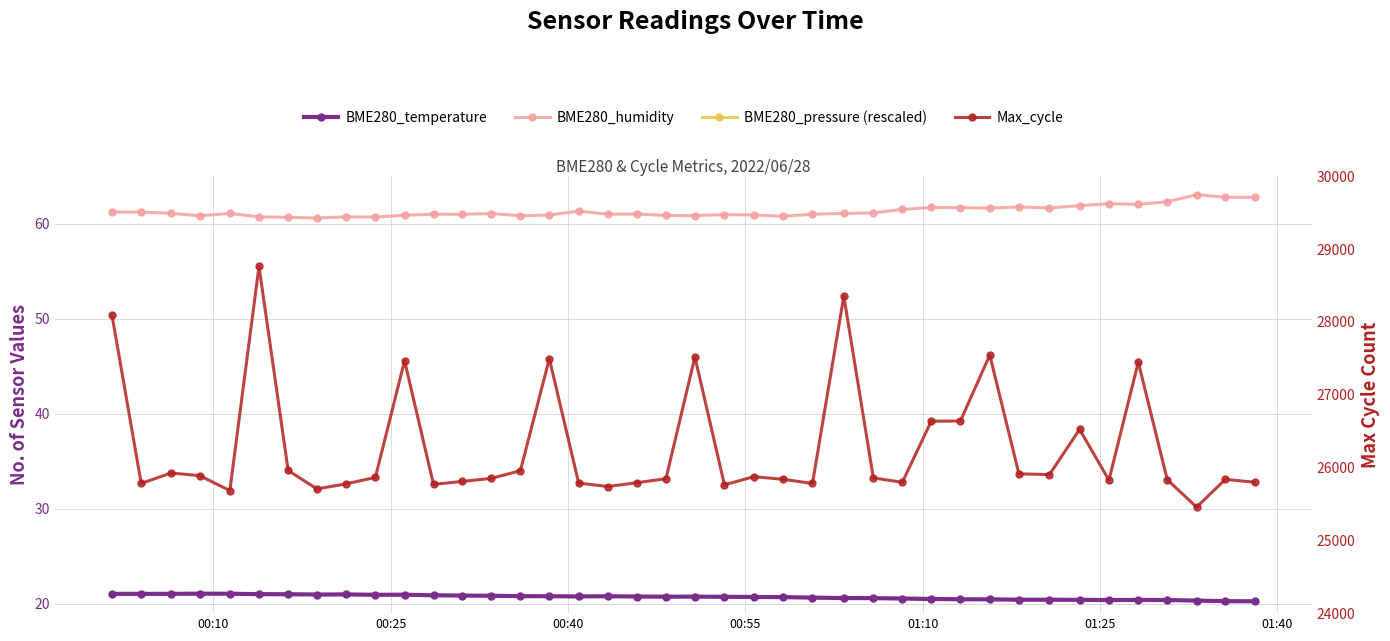

What is the maximum value shown in the chart?

28762.0